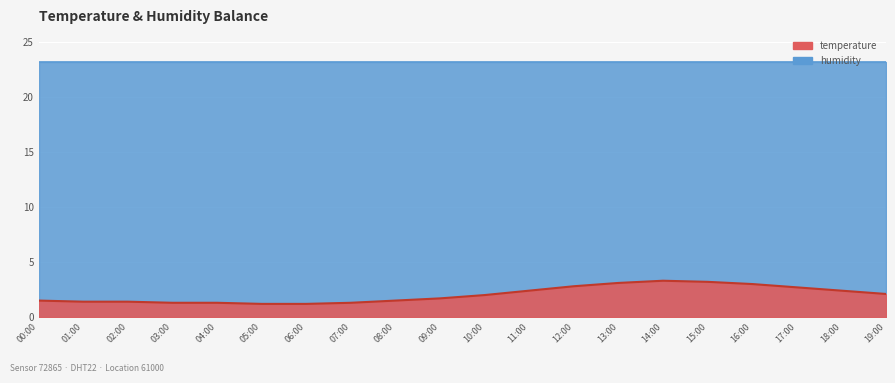

List the labels in order of value, smallest first.

05:00, 06:00, 03:00, 04:00, 07:00, 01:00, 02:00, 00:00, 08:00, 09:00, 10:00, 19:00, 11:00, 18:00, 17:00, 12:00, 16:00, 13:00, 15:00, 14:00